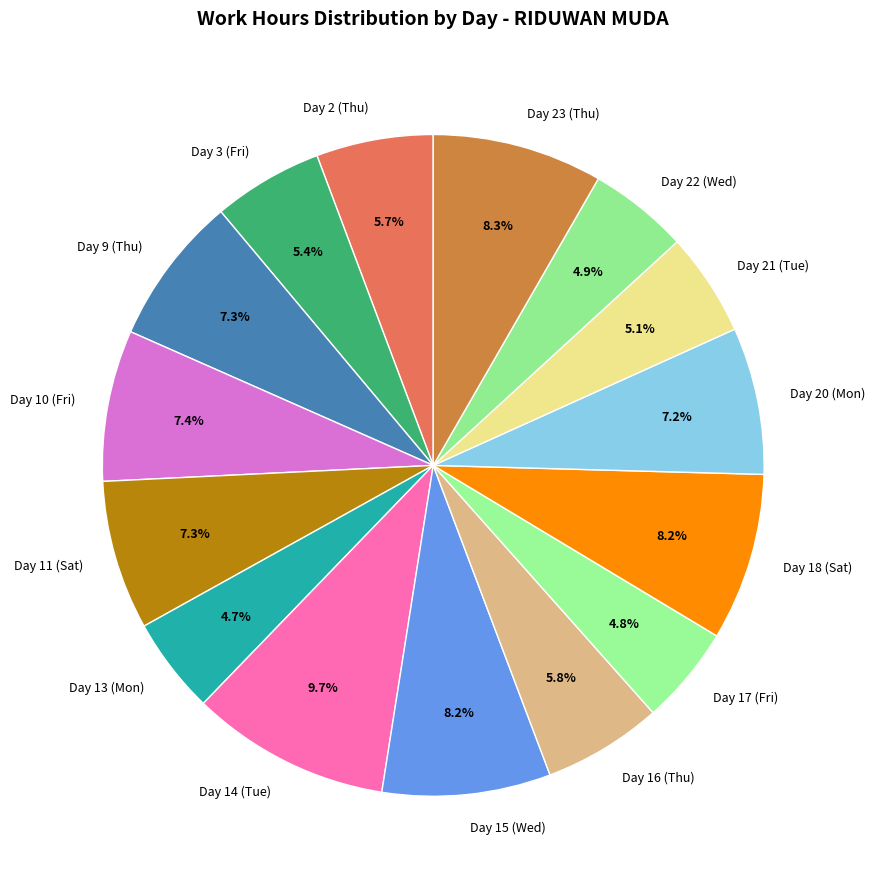

Does Day 20 (Mon) represent more than half of the total?

No